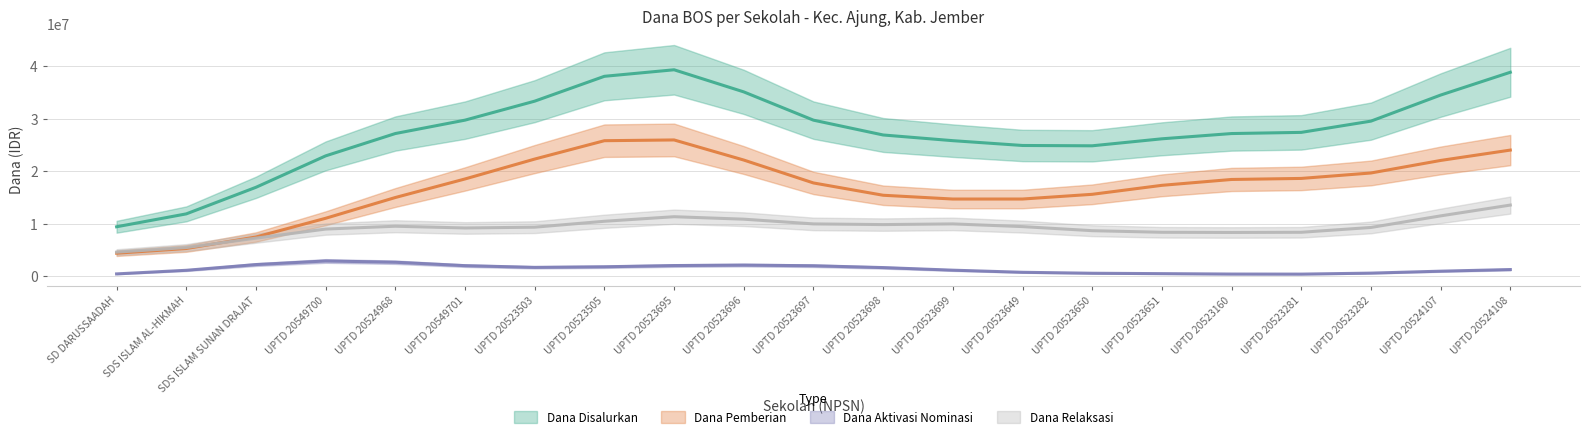

True or false: Dana Disalurkan and Dana Aktivasi Nominasi cross at least once.

False